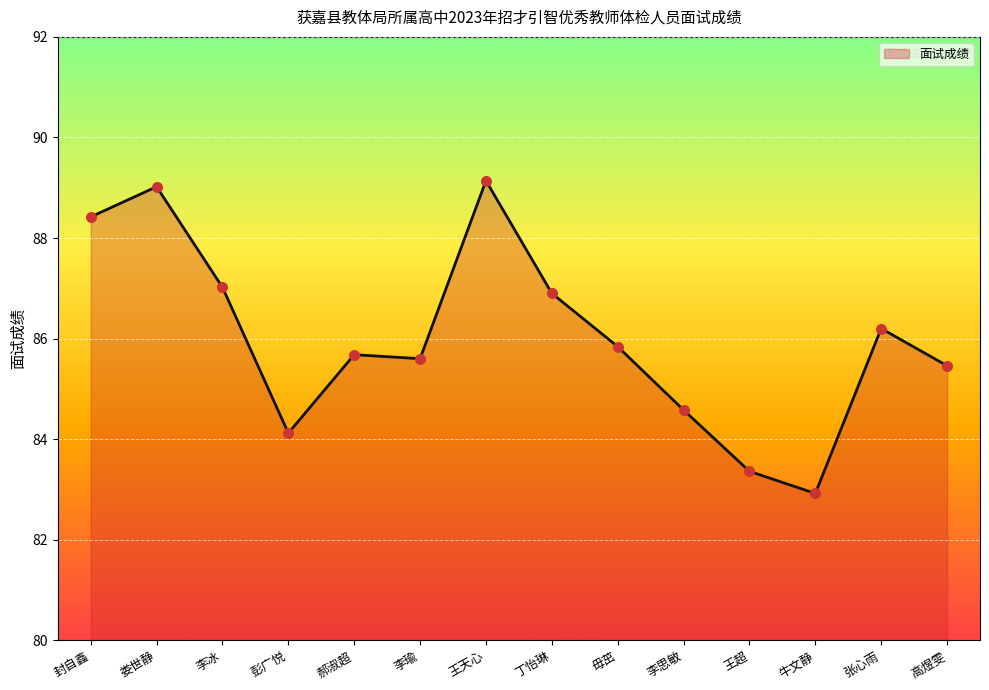

Which has a higher value, 李冰 or 李思敏?

李冰